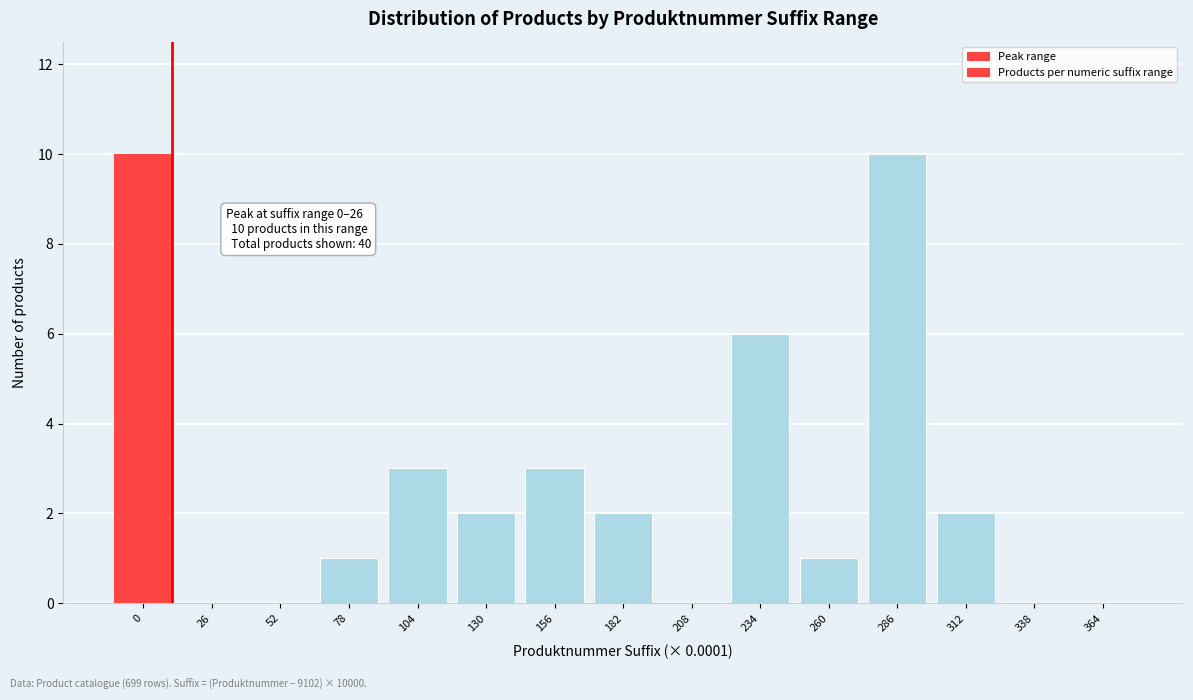

Reading left to right, transcribe all the data shown in this chart.

0=10	26=0	52=0	78=1	104=3	130=2	156=3	182=2	208=0	234=6	260=1	286=10	312=2	338=0	364=0